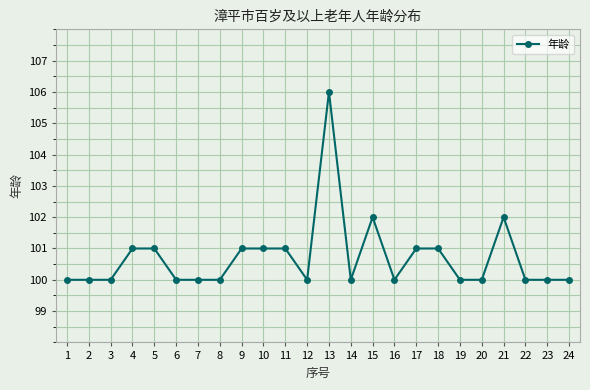

True or false: the data has more than 1 interior local peaks.

True